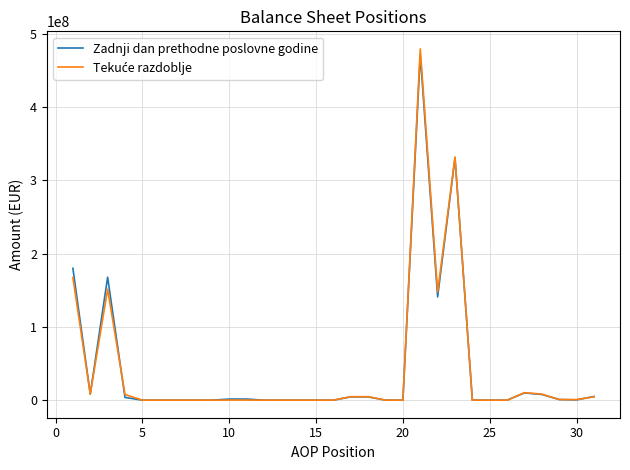

What is the maximum value shown in the chart?

479059834